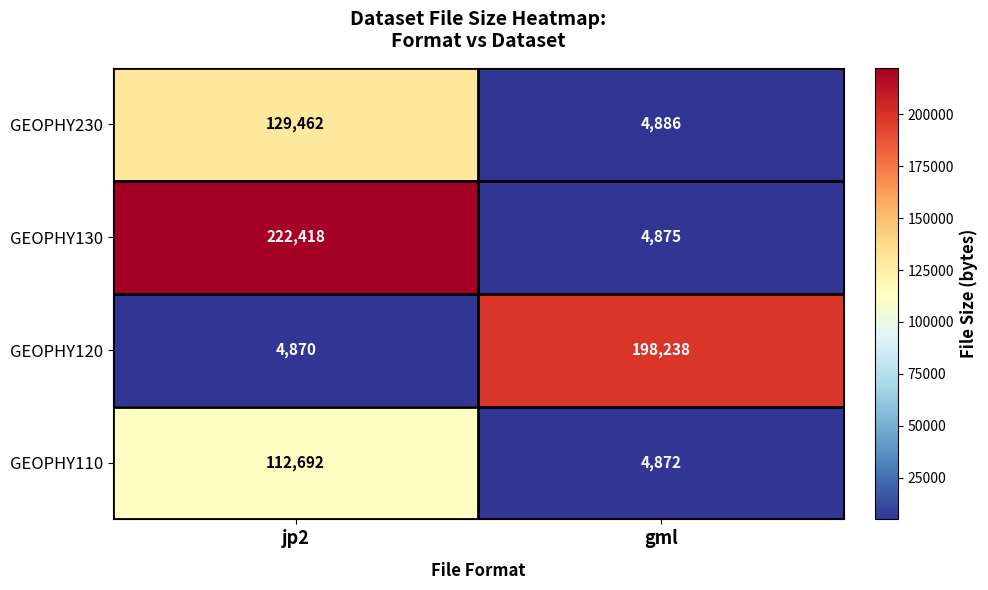

What is the difference between the GEOPHY110 values at gml and jp2?

107820